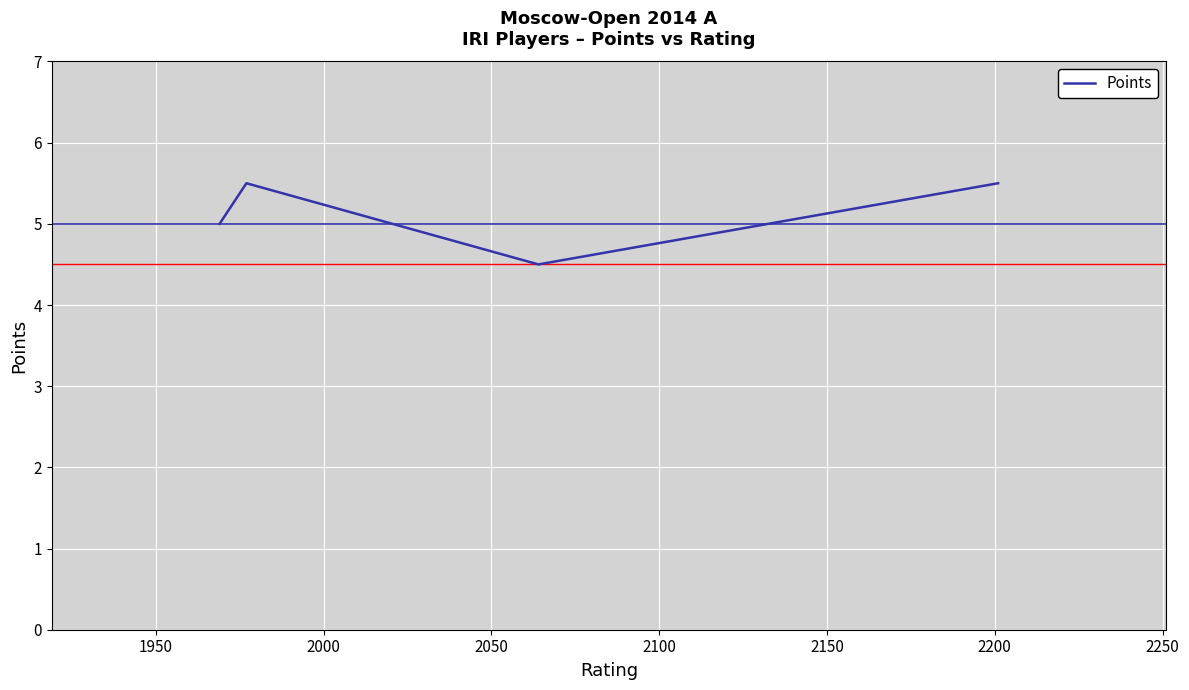

What is the ratio of the value at 2000 to the value at 2050?

1.1